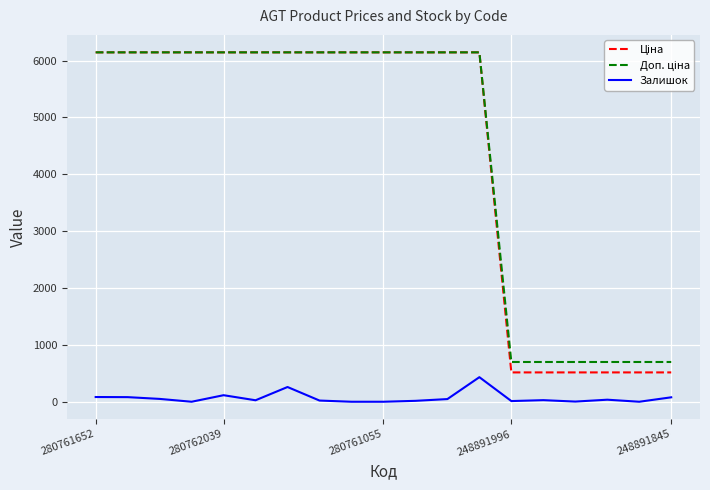

Is this an area chart (filled region under the line)?

No